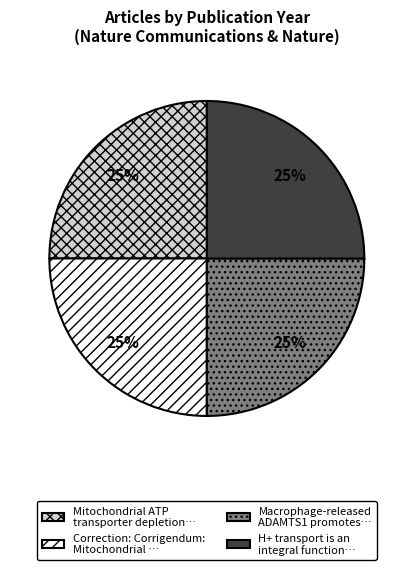

The H+ transport is an integral function… slice represents 25% of the pie. True or false?

True